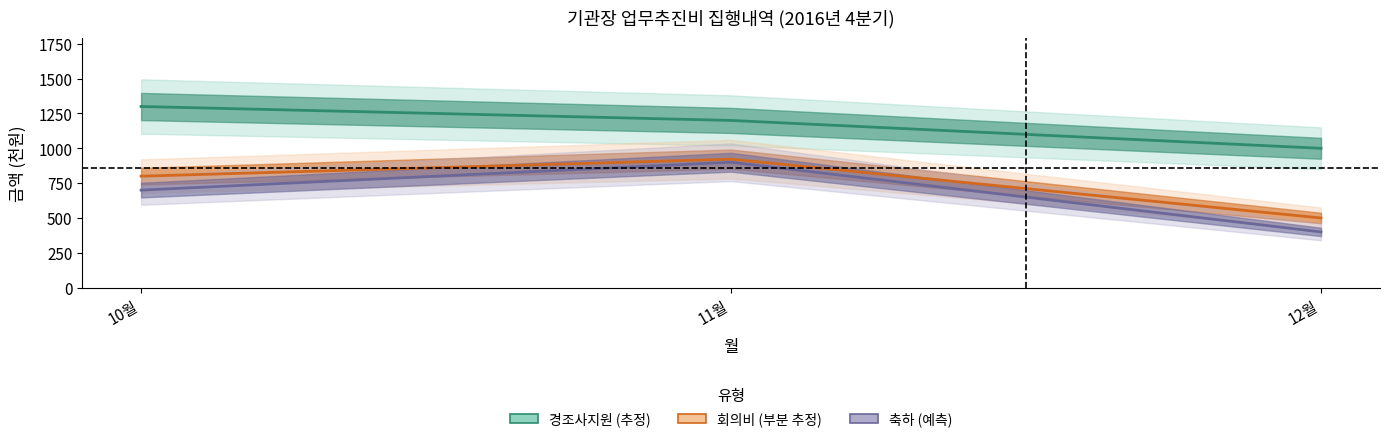

Which category has the lowest value in the 회의비 (부분 추정) series?

12월